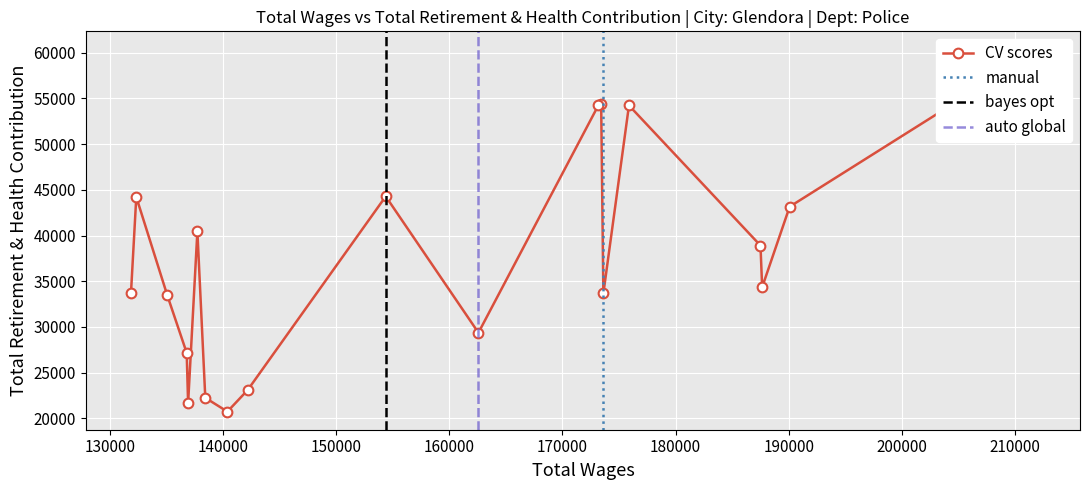

True or false: there are more than 1 points higher than both neighbors.

True